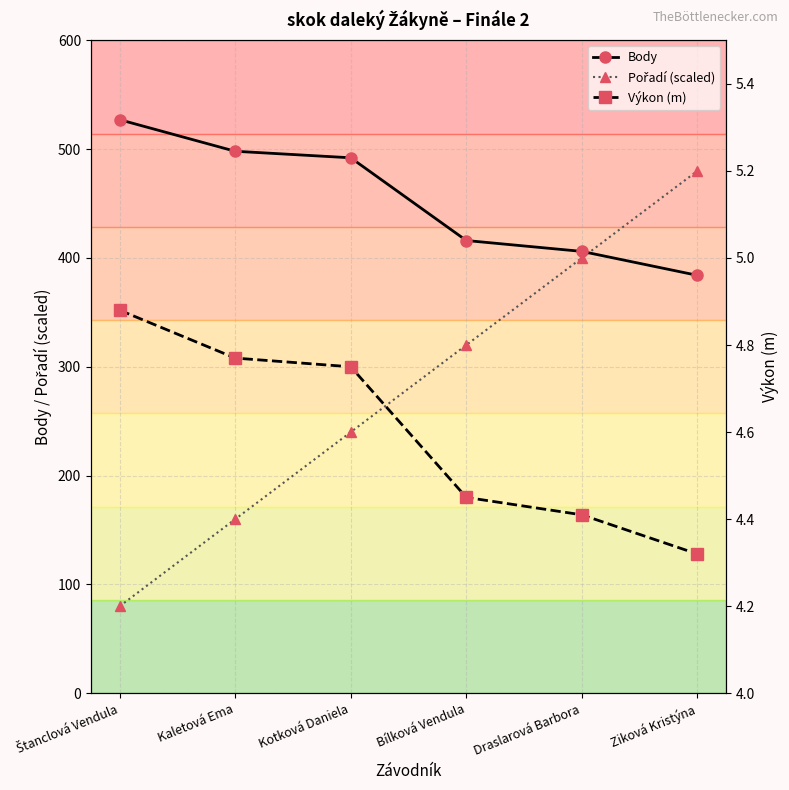

True or false: Body has more than 1 points higher than both neighbors.

False